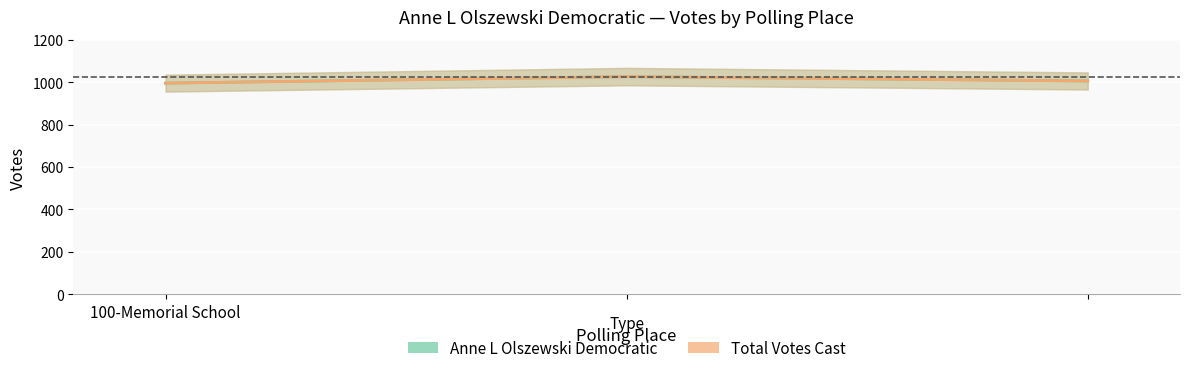

The Total Votes Cast series shows 995.2 at 100-Memorial School. True or false?

True